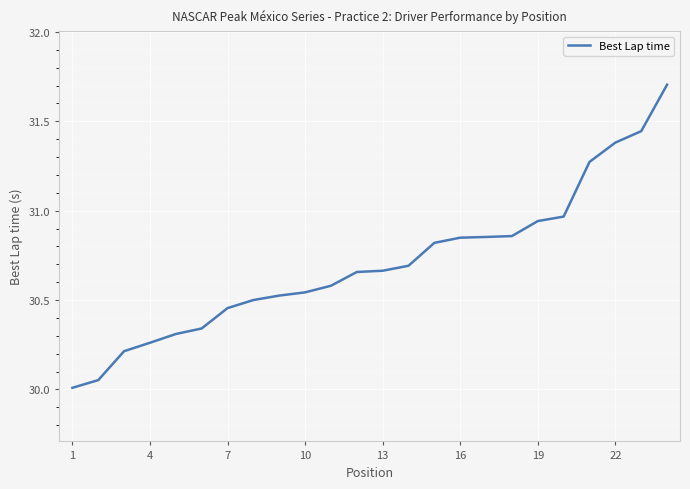

What is the smallest value displayed?

30.0